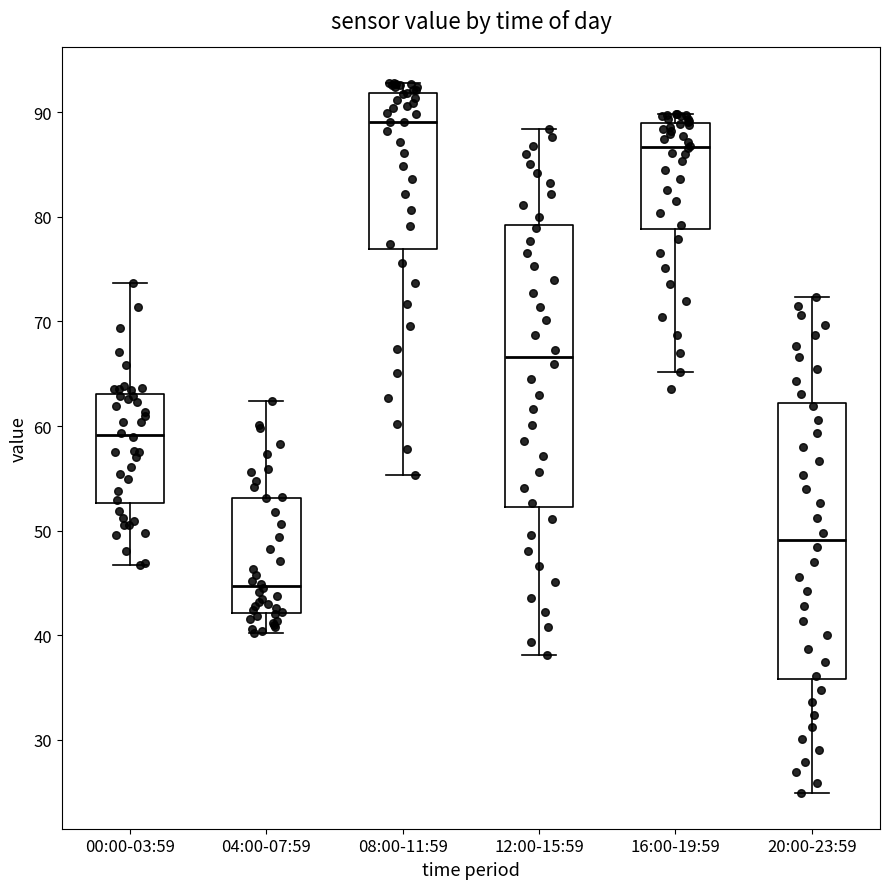

Where does the median line of the box for 04:00-07:59 sit on the y-axis? The values are not printed on the chart, so give them approximately, as read against the axis.

45